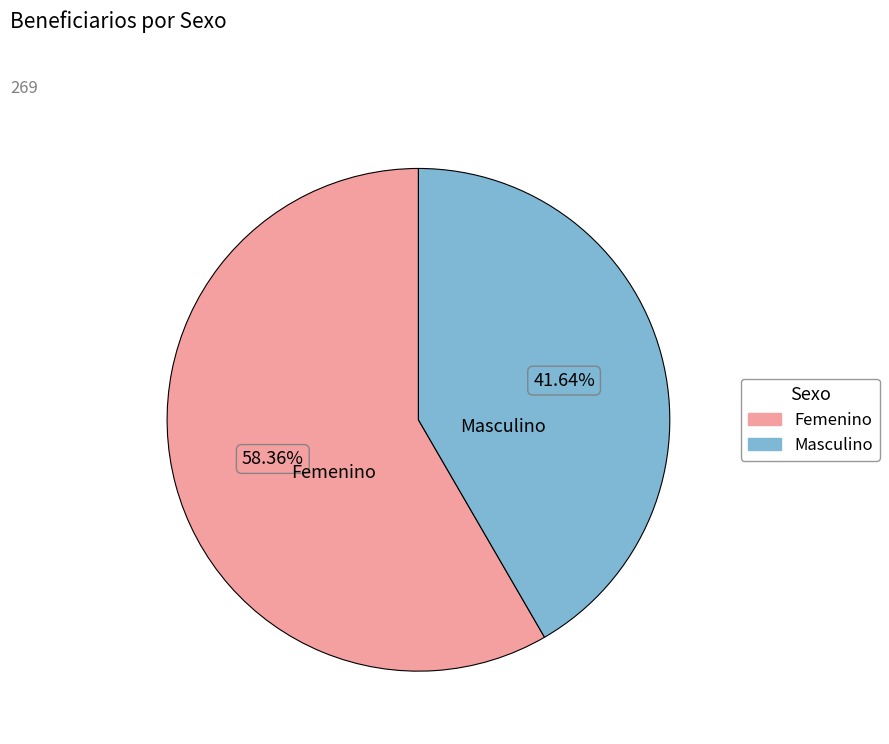

What is the smallest slice in the pie chart?

Masculino